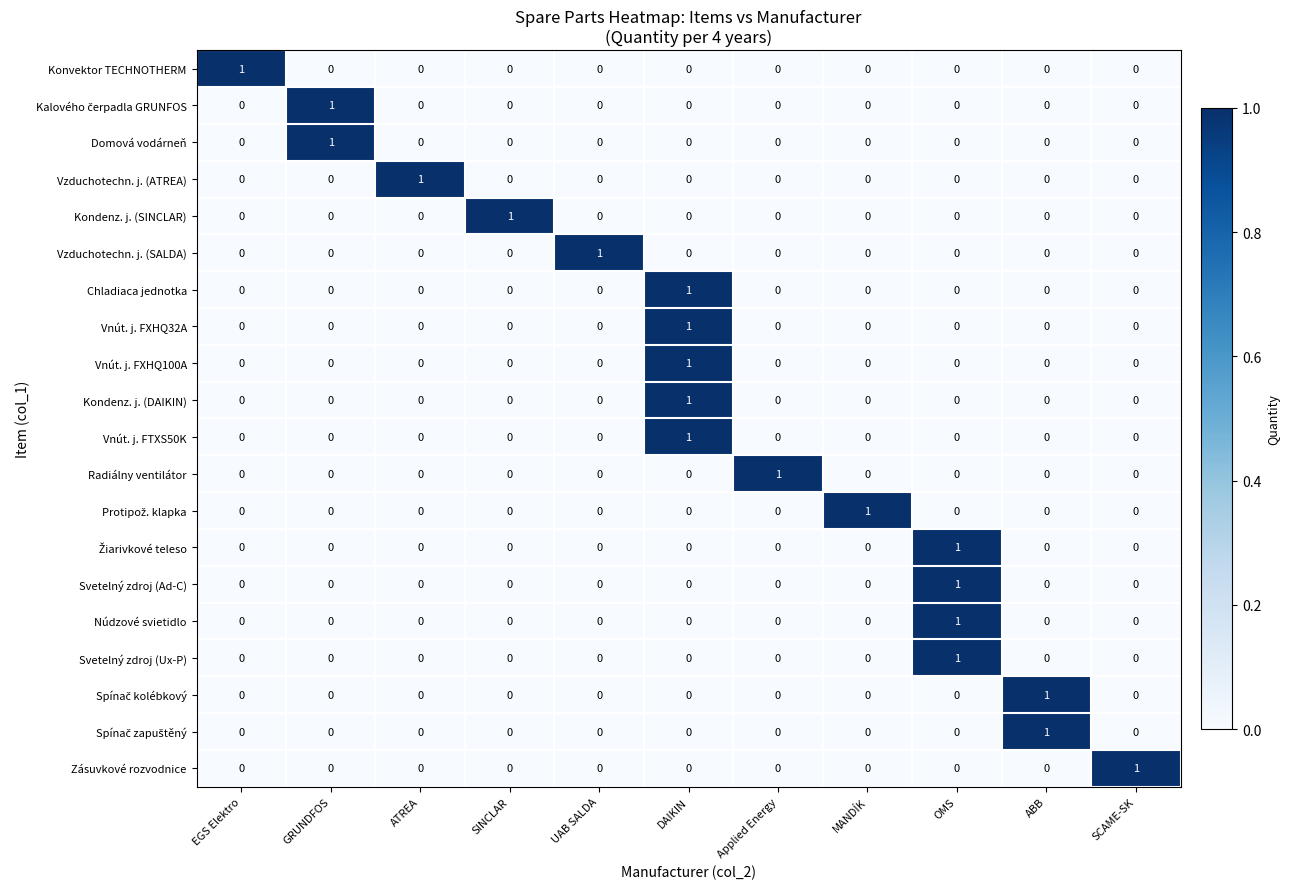

The value of Vnút. j. FTXS50K at ATREA is 0. True or false?

True